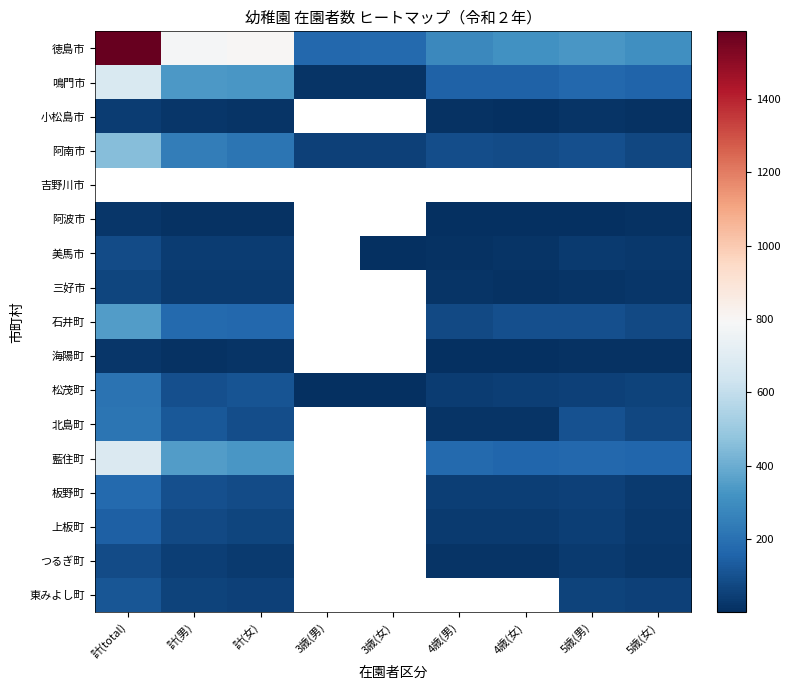

What is the spread (max minus min) of values at 3歳(男)?

167.0